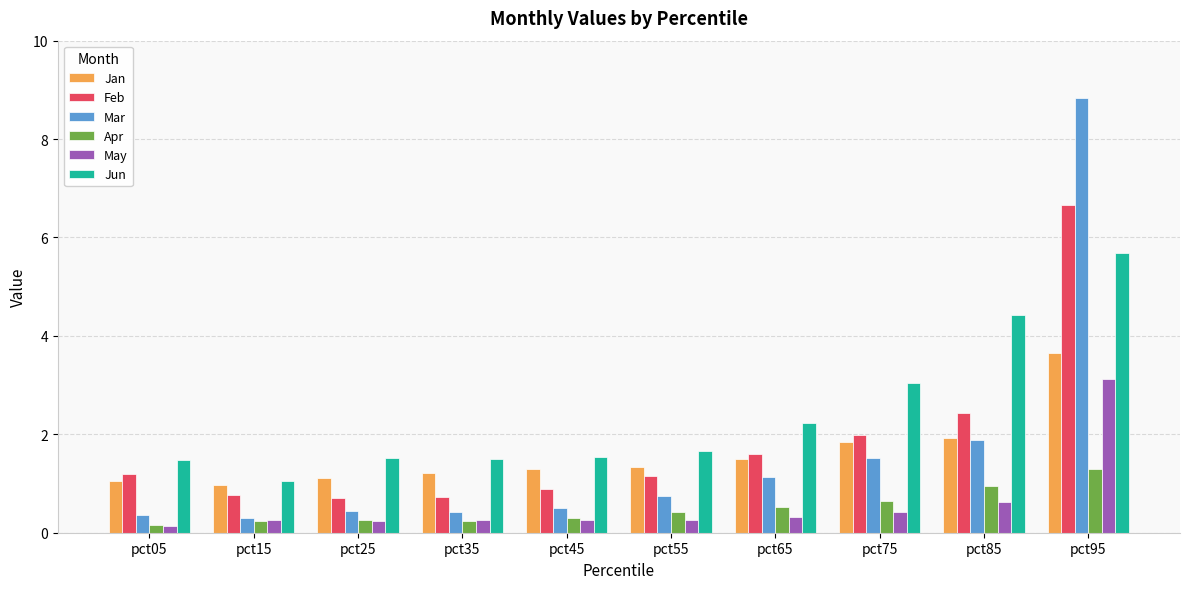

Which series changed the most between pct65 and pct95?

Mar